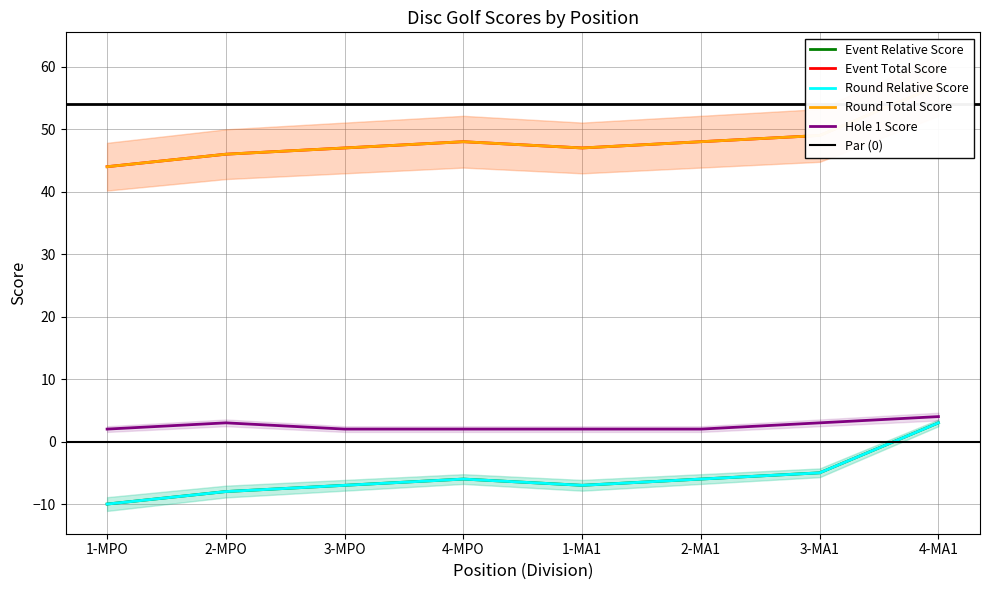

Which series has the largest range (max minus min)?

event_relative_score